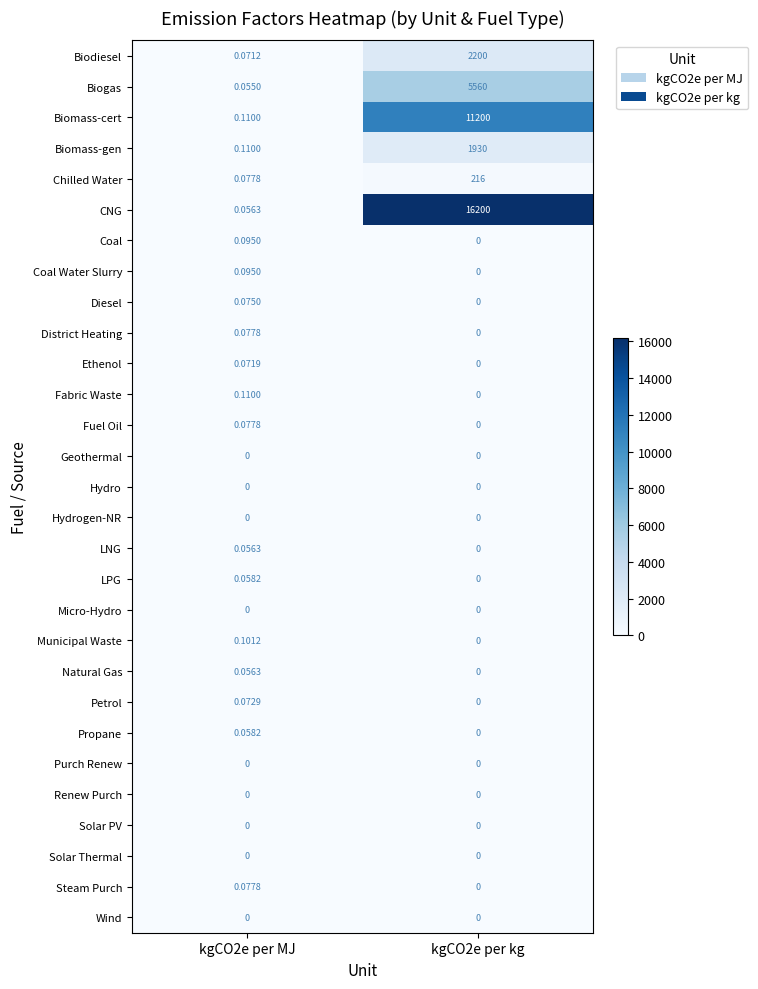

Which series has the largest total across all categories?

CNG